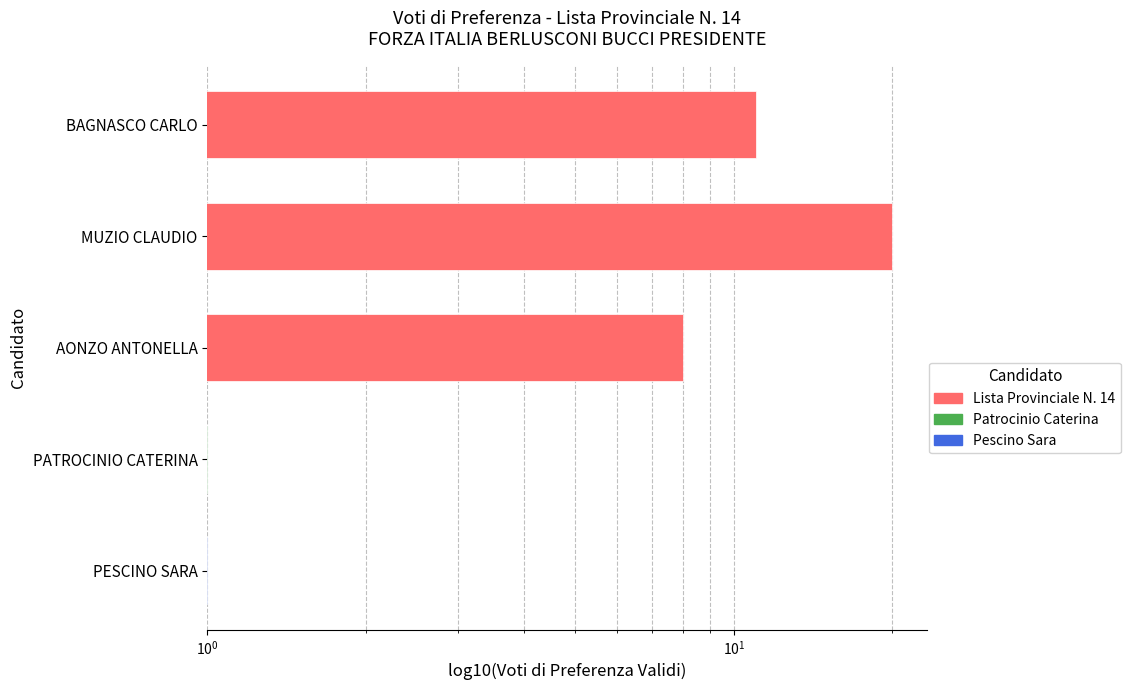

What is the smallest value displayed?

1